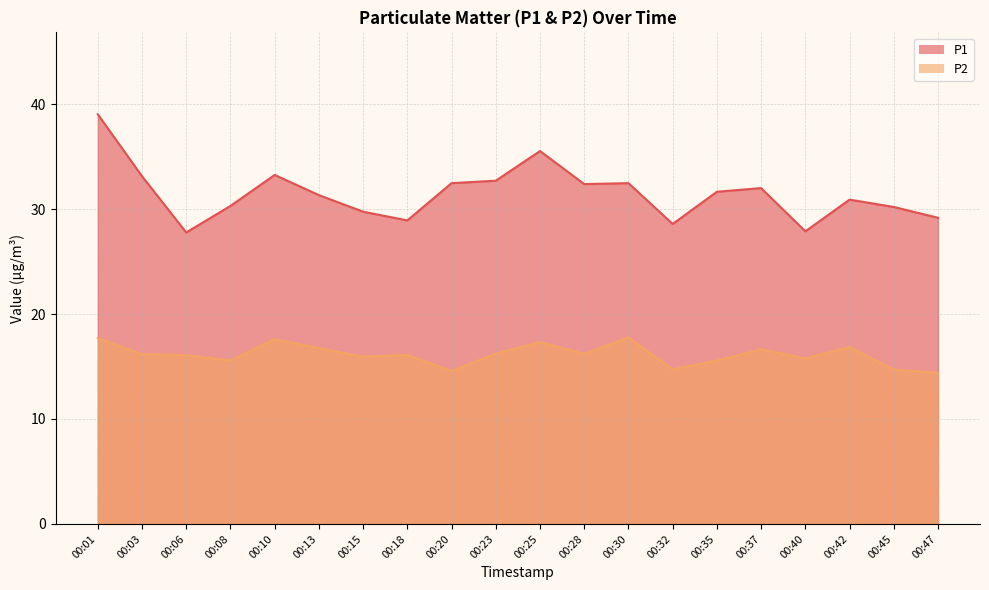

At which category does the chart reach its peak across all series?

00:01